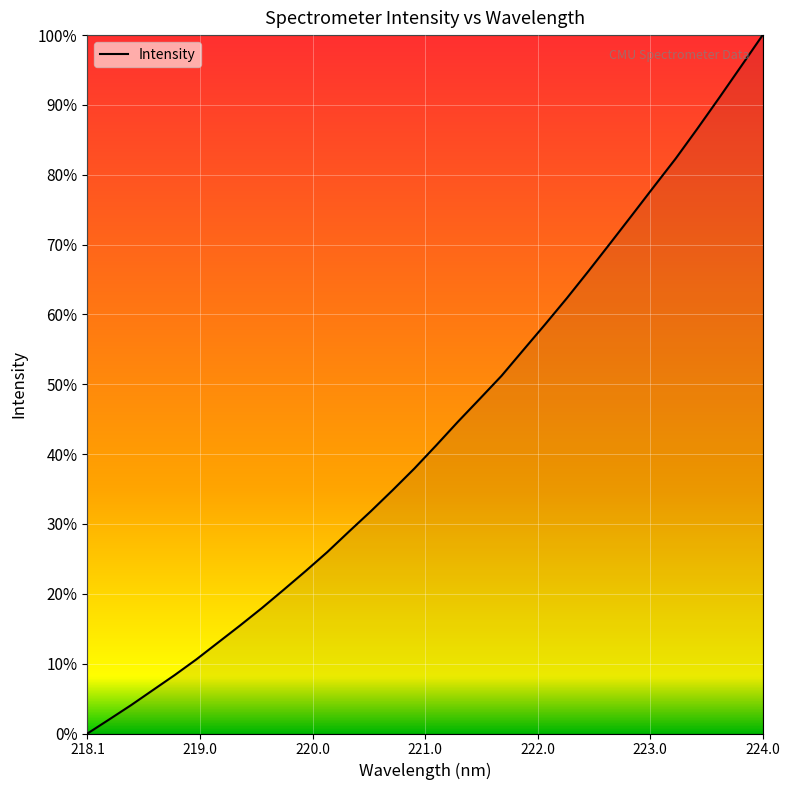

What is the difference between the maximum and minimum values?

100.0